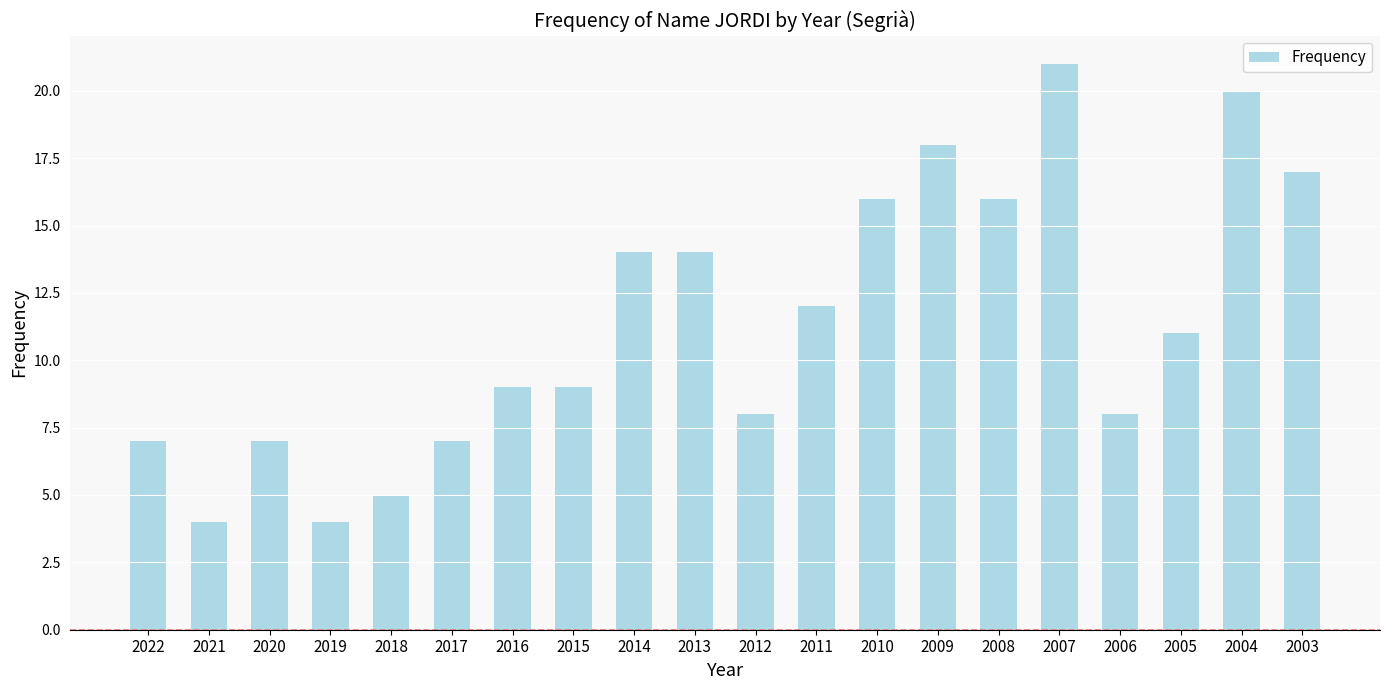

What is the approximate value at 2012, to the nearest 10?

10